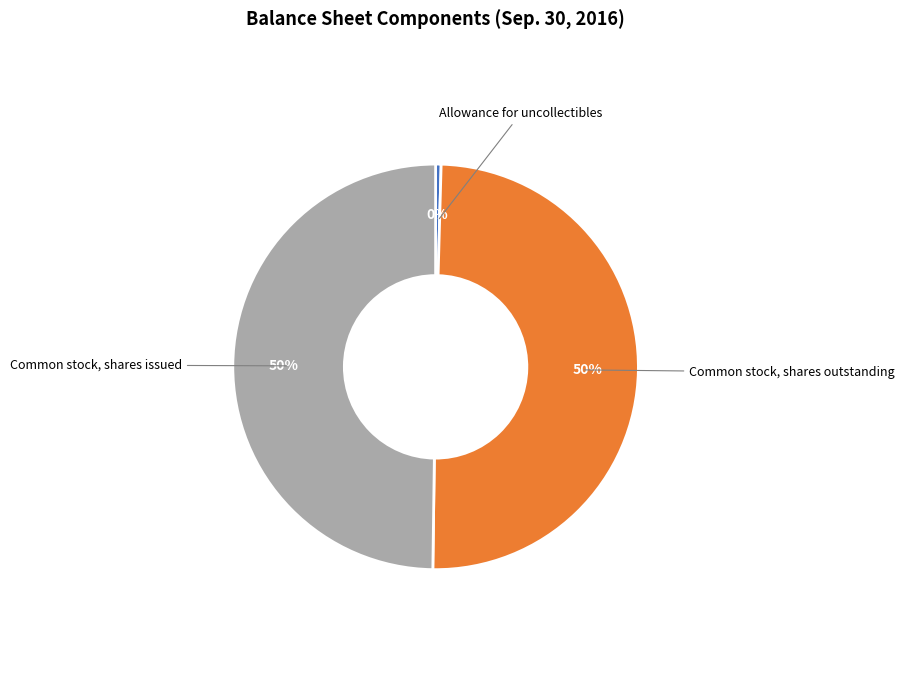

To the nearest percent, what is the average slice percentage?

33%